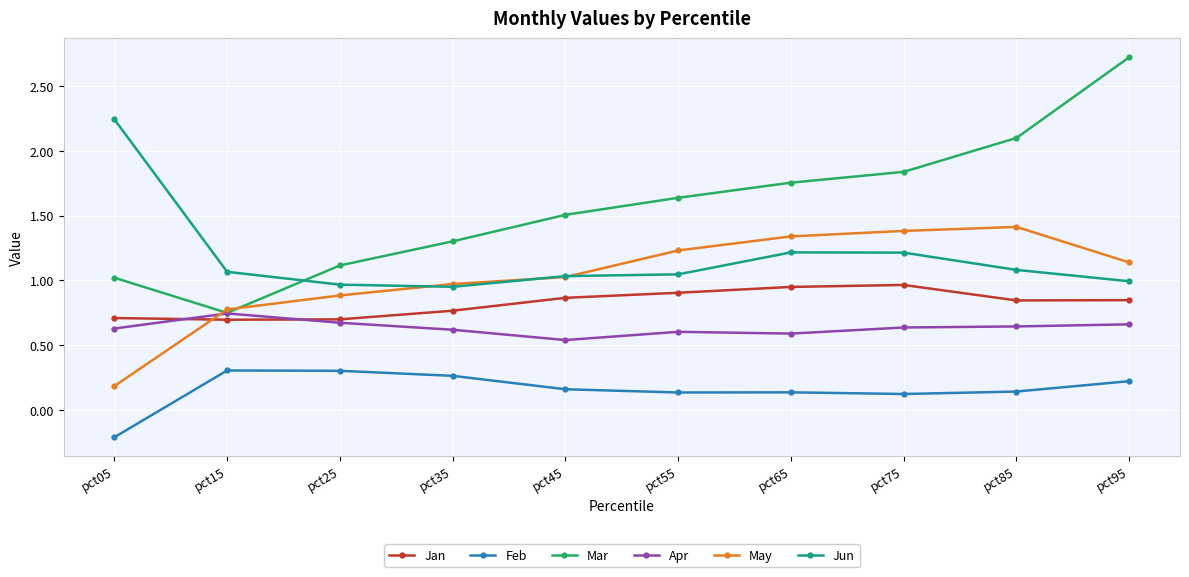

The value of May at pct95 is 1.1. True or false?

True